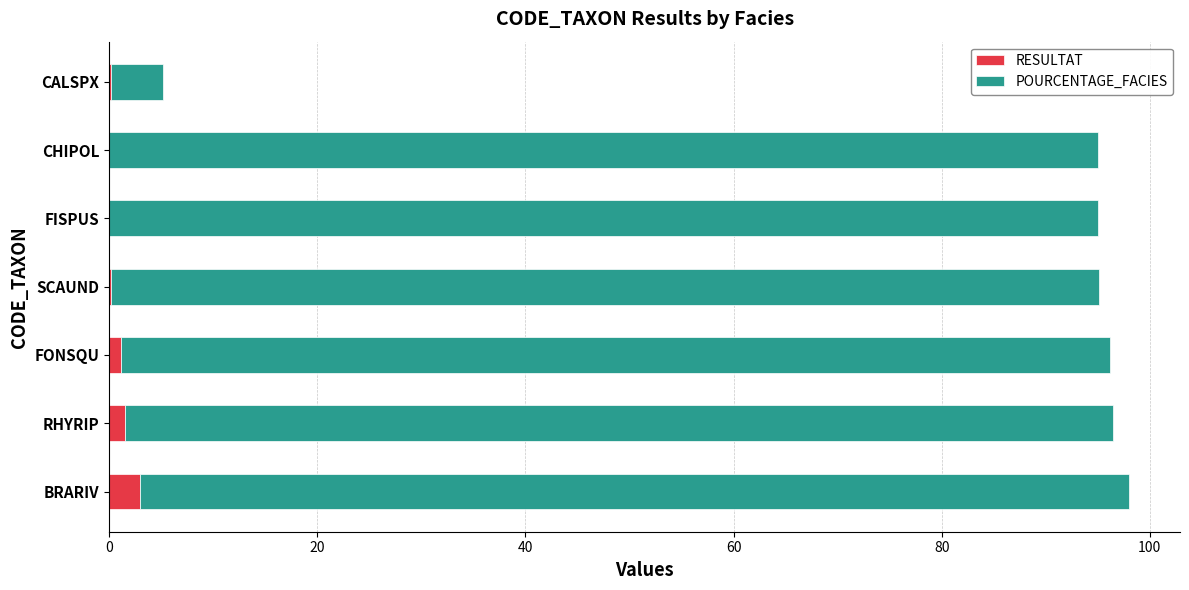

What is the sum of all RESULTAT values?

5.9